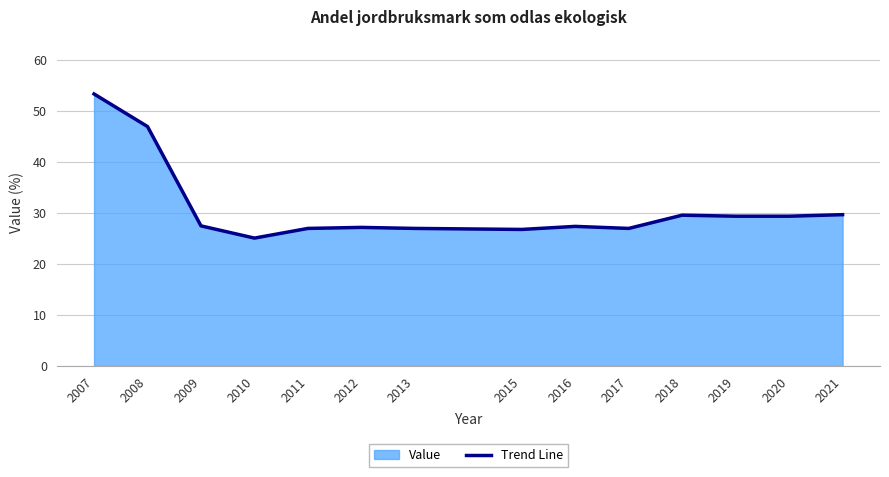

Where is the first local minimum?

2010